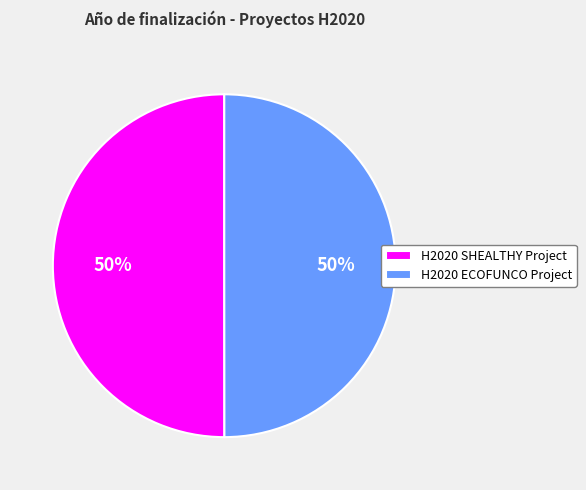

How many segments does this pie chart have?

2